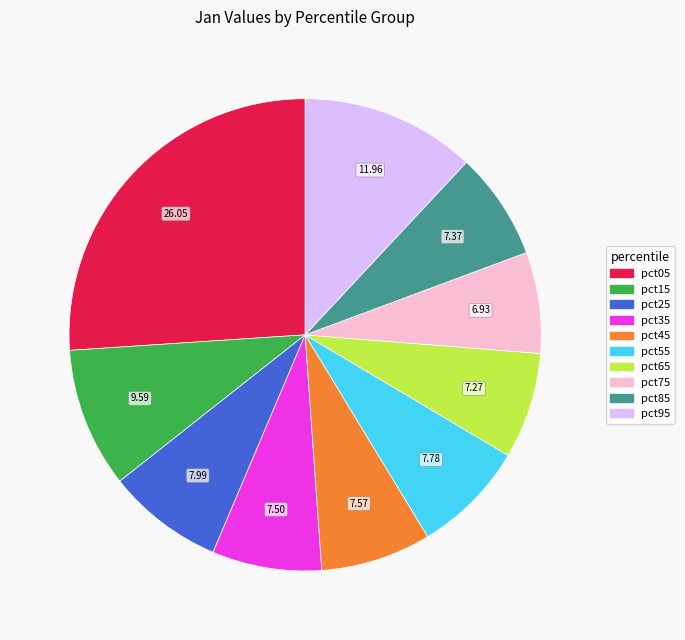

How many segments does this pie chart have?

10